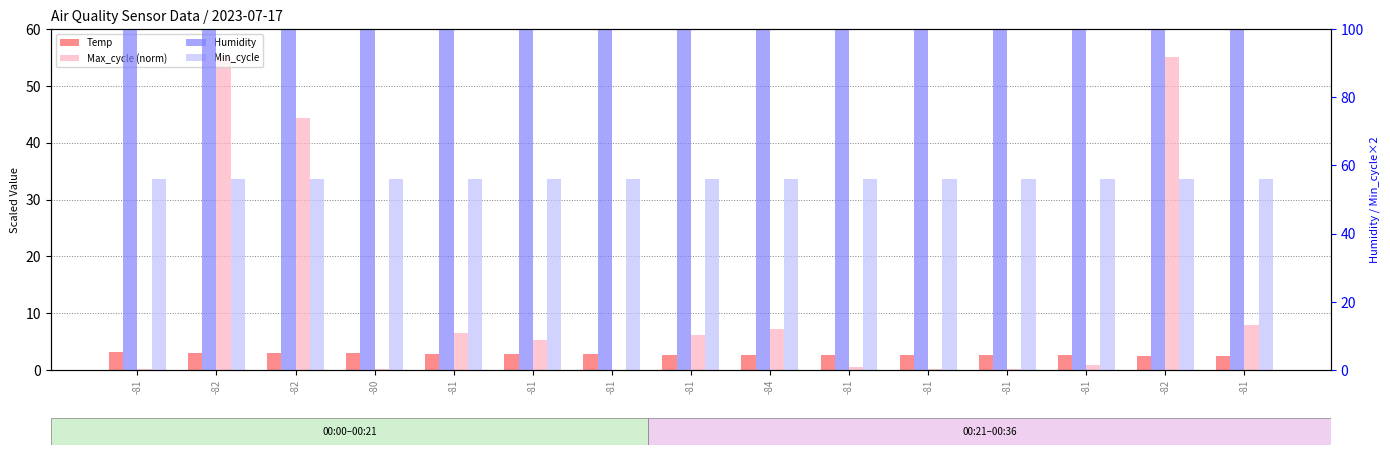

Reading left to right, list all the values displayed in this chart.

Temp: 3.2	3.0	3.0	3.0	2.8	2.8	2.8	2.6	2.6	2.6	2.6	2.6	2.6	2.4	2.4
Max_cycle (norm): 0.1	55.0	44.4	0.1	6.4	5.2	0.0	6.1	7.2	0.6	0.1	0.1	0.8	55.0	7.9
Humidity: 99.9	99.9	99.9	99.9	99.9	99.9	99.9	99.9	99.9	99.9	99.9	99.9	99.9	99.9	99.9
Min_cycle: 56.0	56.0	56.0	56.0	56.0	56.0	56.0	56.0	56.0	56.0	56.0	56.0	56.0	56.0	56.0